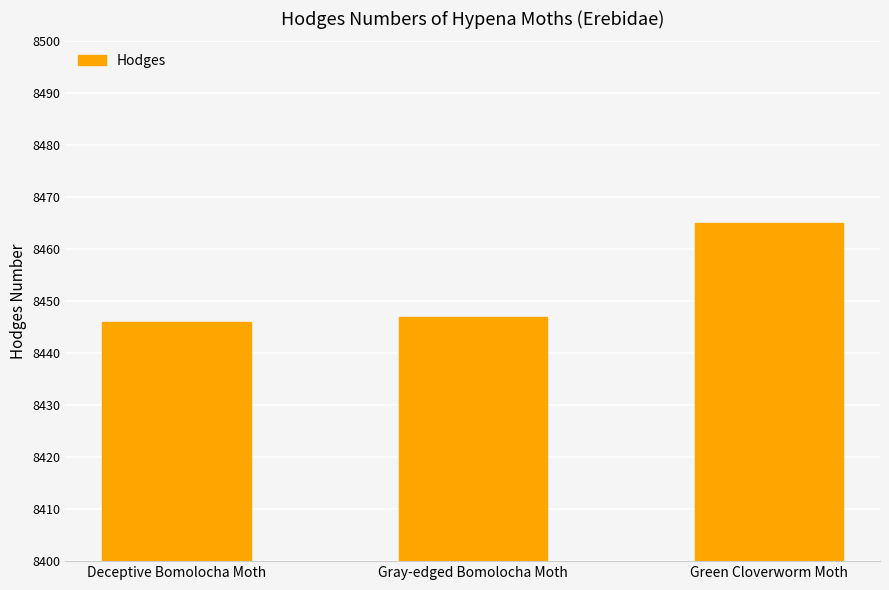

Are the bars horizontal?

No